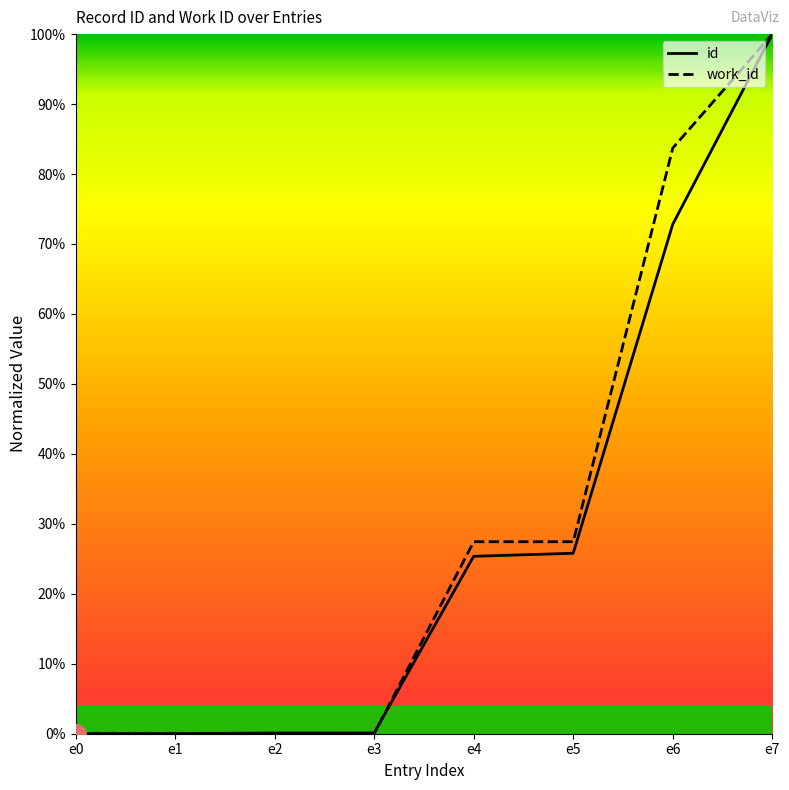

What is the average value of the work_id series?

0.3